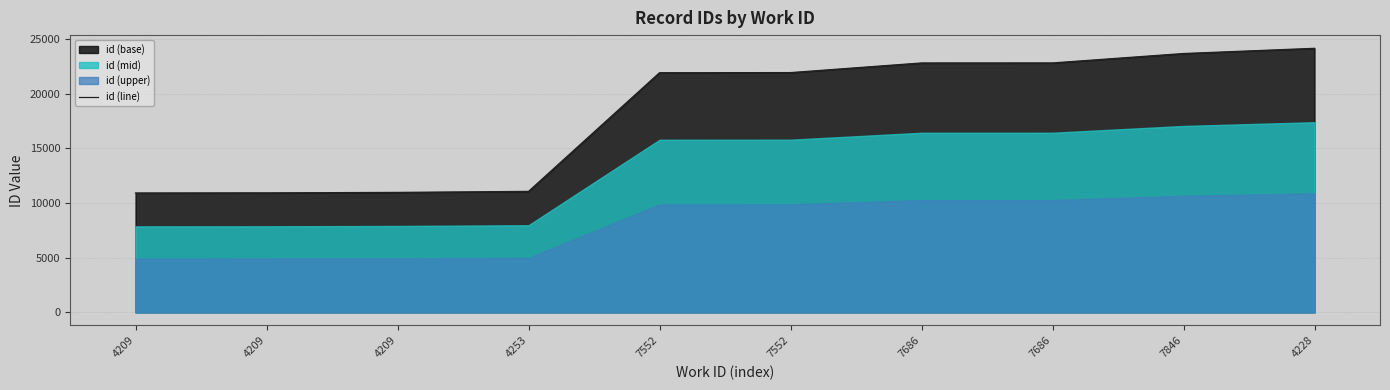

Where is the data nearest to the value 17537?

7552